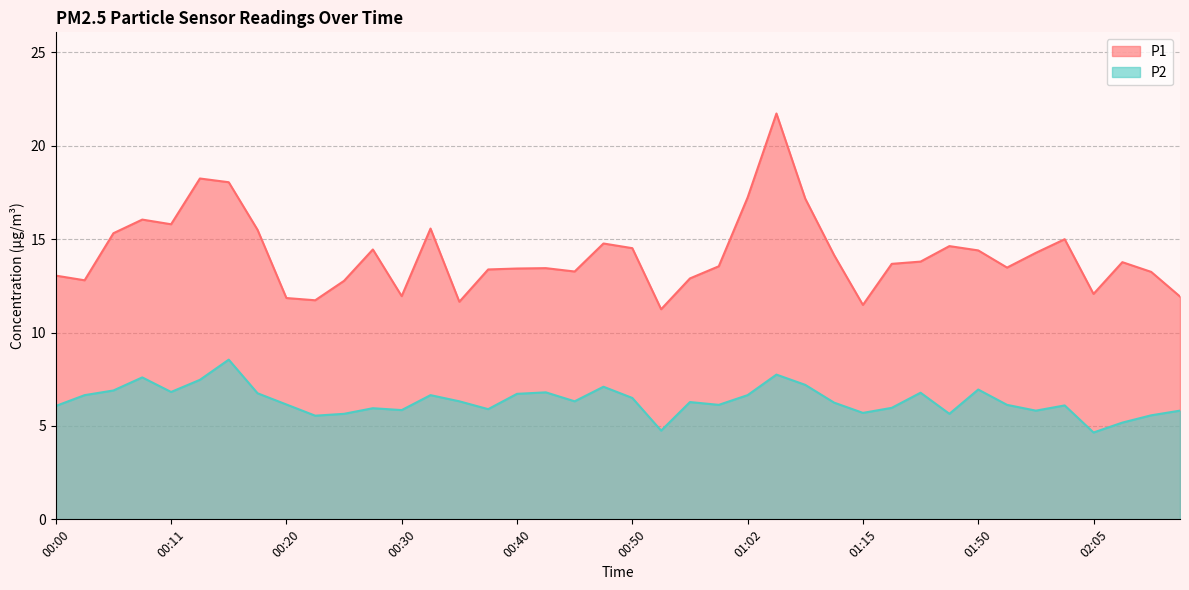

What position from the left is 00:55?

22